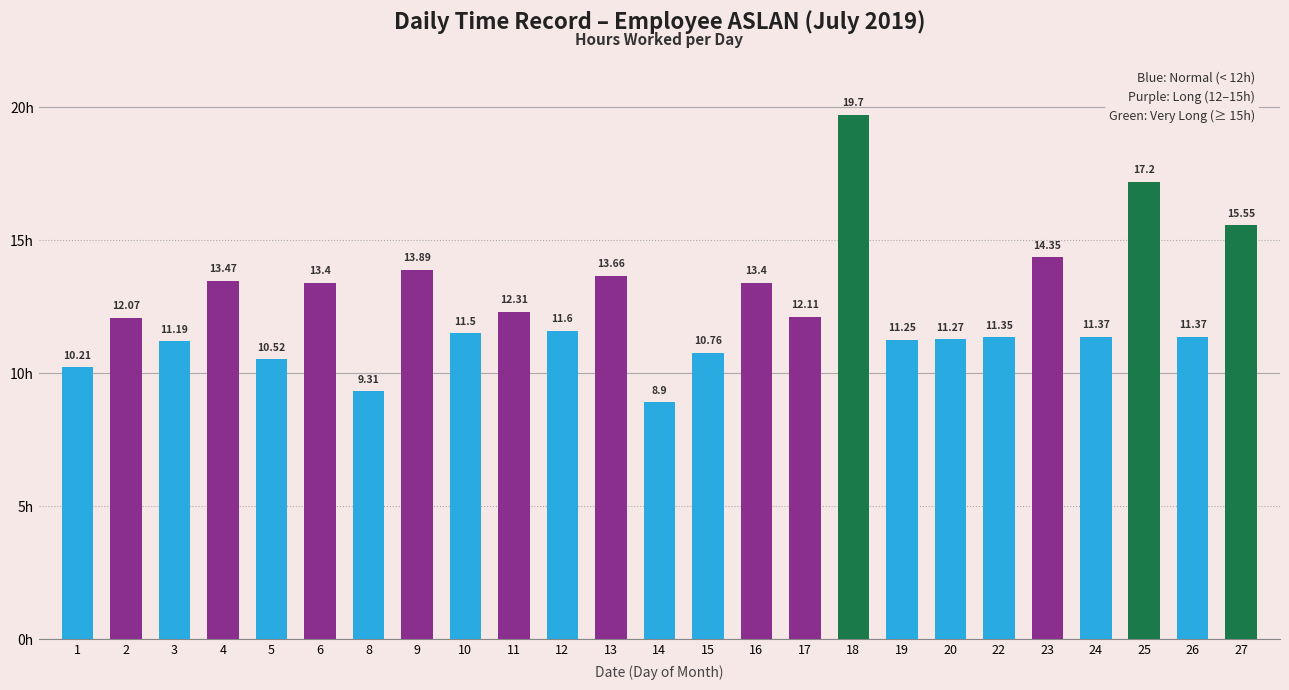

What is the difference between the values at 18 and 5?

9.2